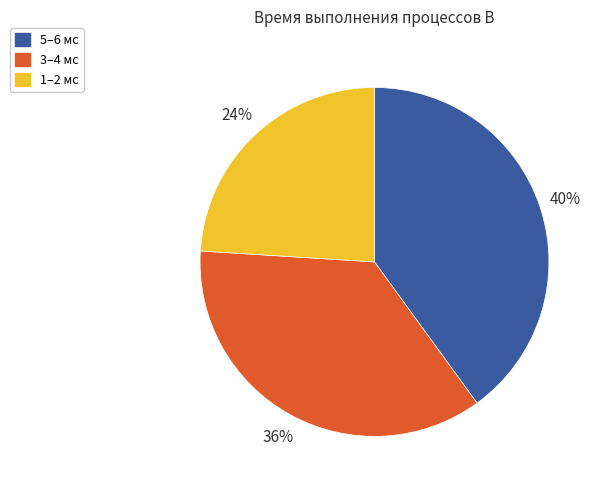

How many slices are in this pie chart?

3